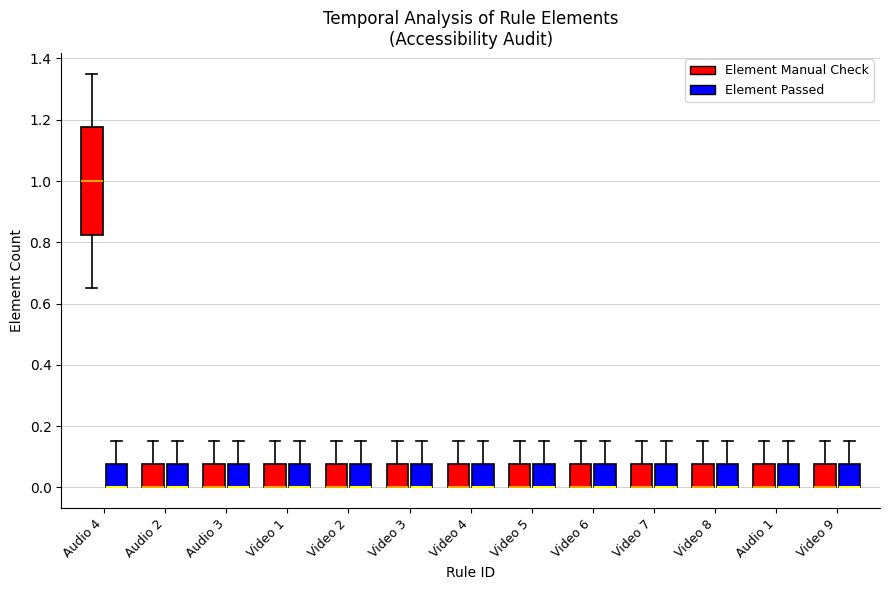

Which box is the tallest, from its lower edge to its upper edge?

Audio 4 (Element Manual Check)